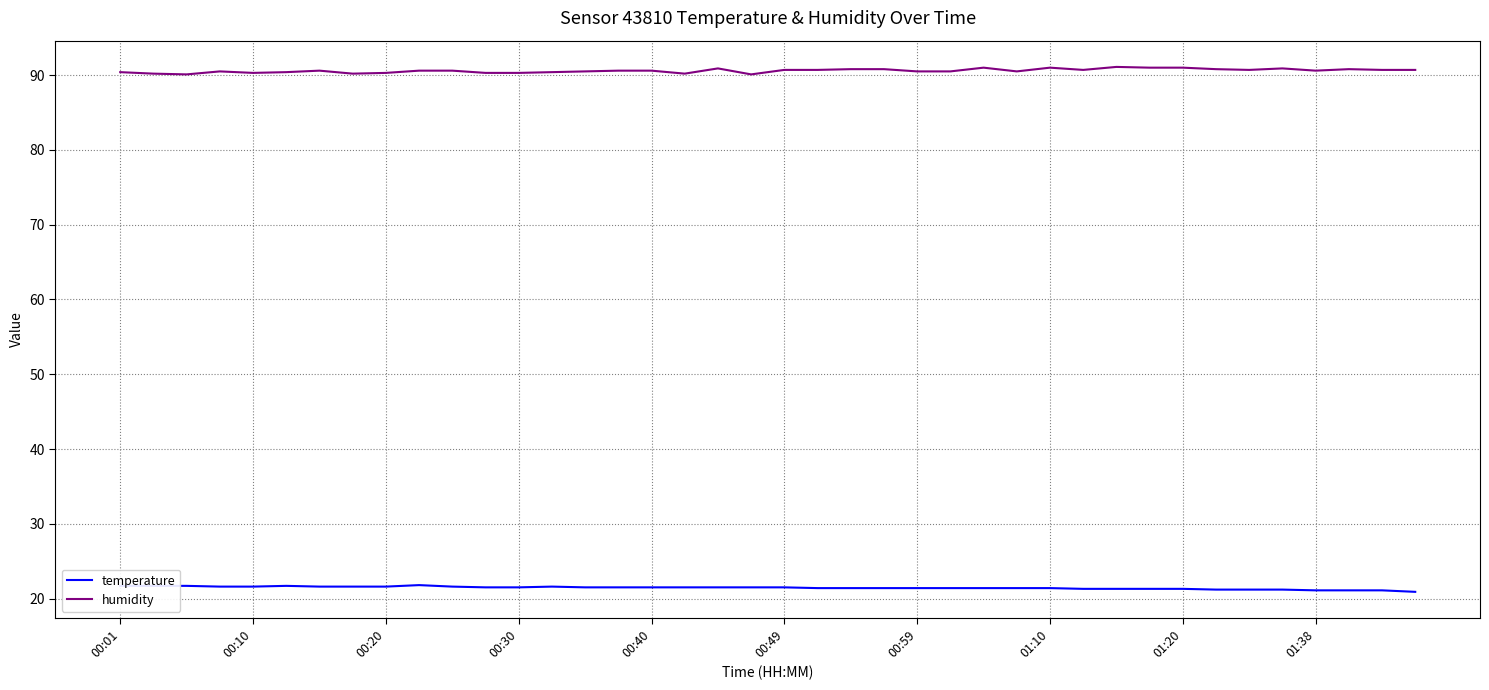

List the series in order of their peak value, highest first.

humidity, temperature